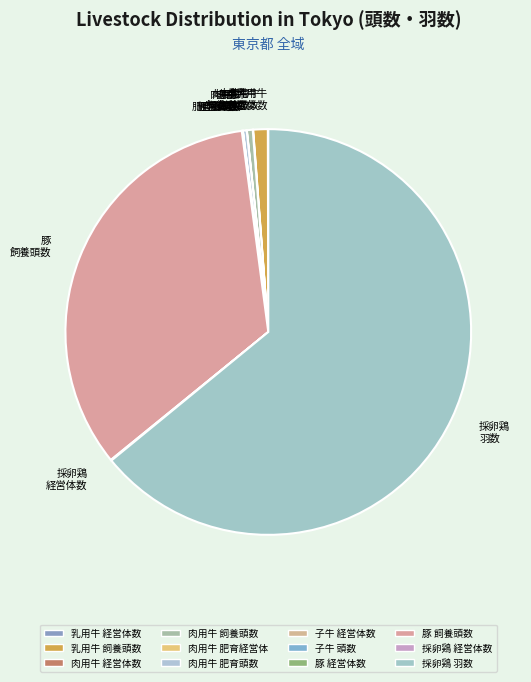

Is it true that 乳用牛 飼養頭数 is 11% of the pie?

False